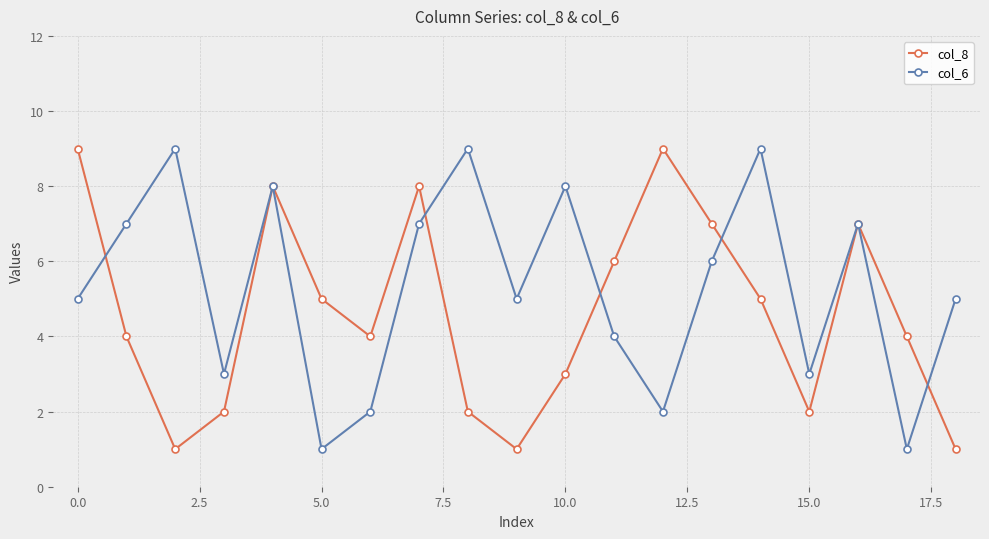

What is the maximum value for col_8?

9